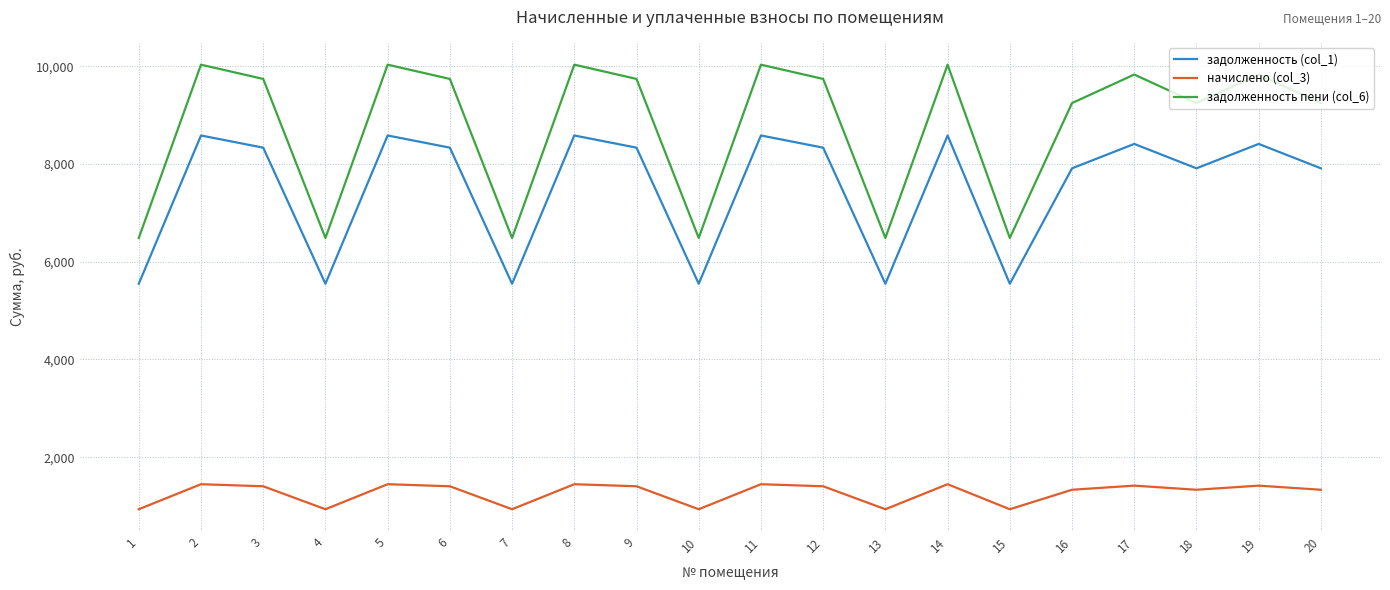

What is the lowest value of the задолженность пени (col_6) series?

6485.2